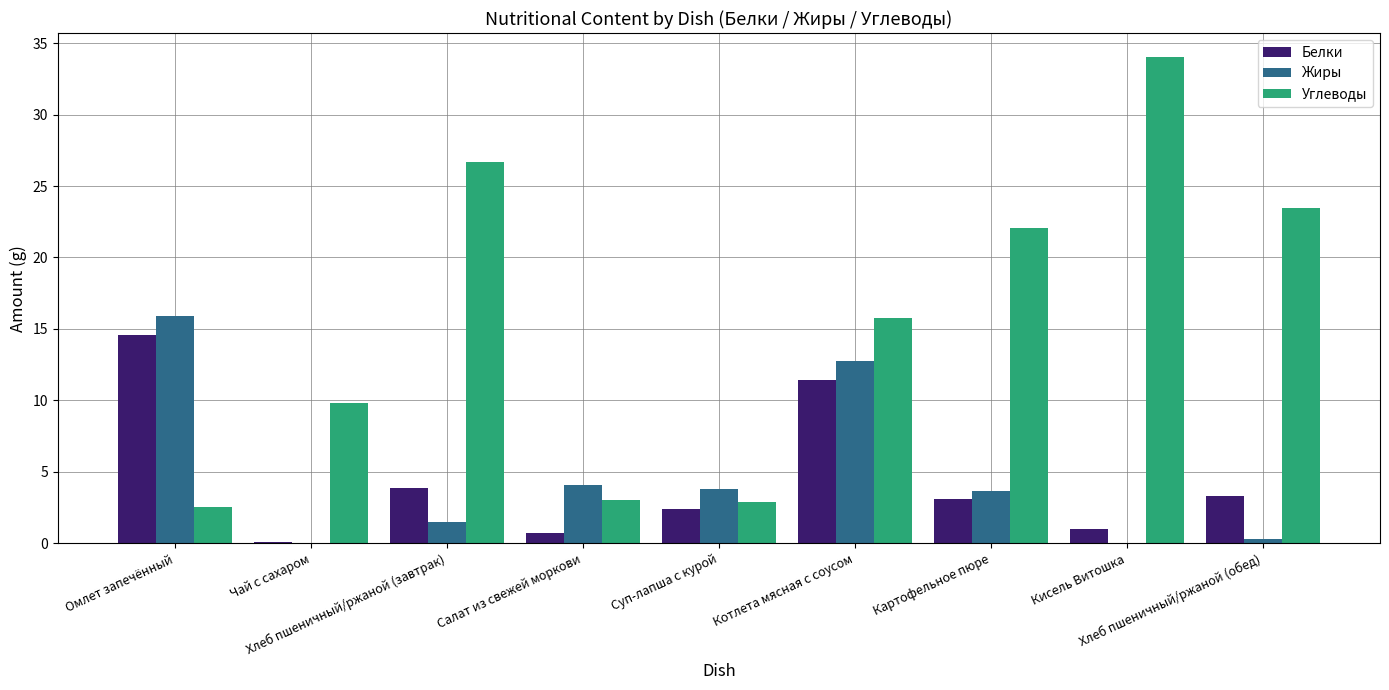

What is the maximum value for Белки?

14.6